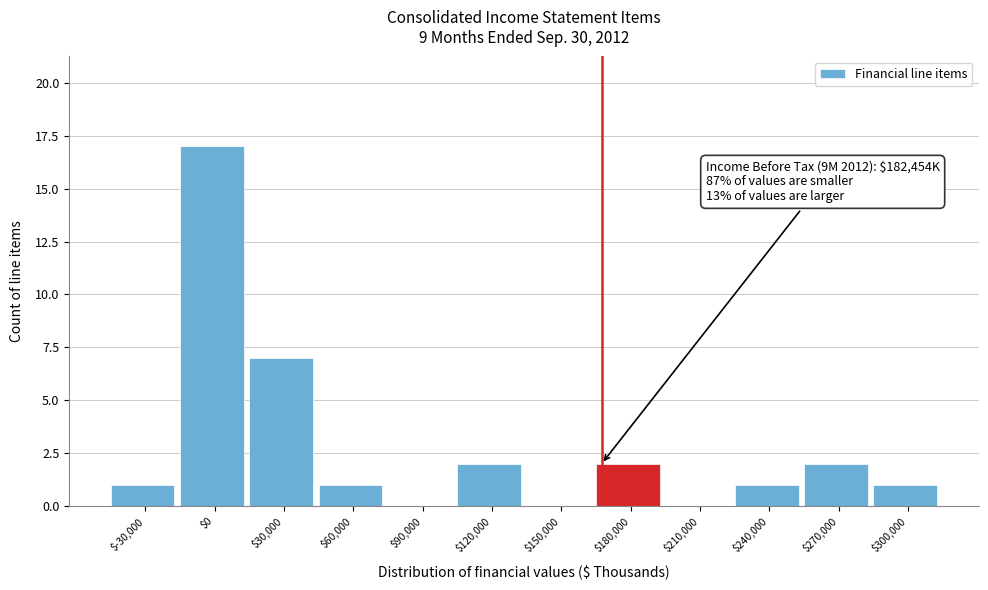

At which label is the value closest to 8?

$30,000